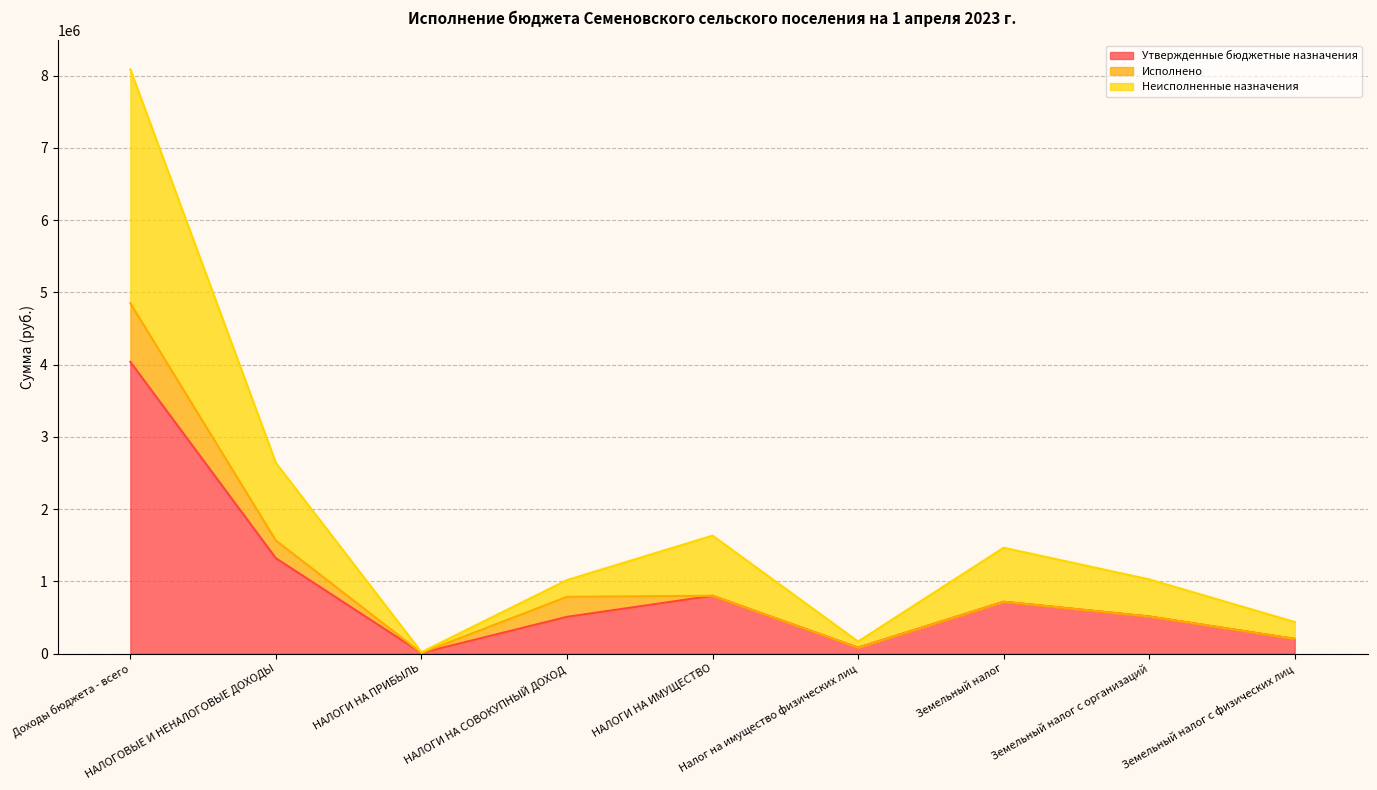

At which label is Утвержденные бюджетные назначения closest to 2024150?

НАЛОГОВЫЕ И НЕНАЛОГОВЫЕ ДОХОДЫ